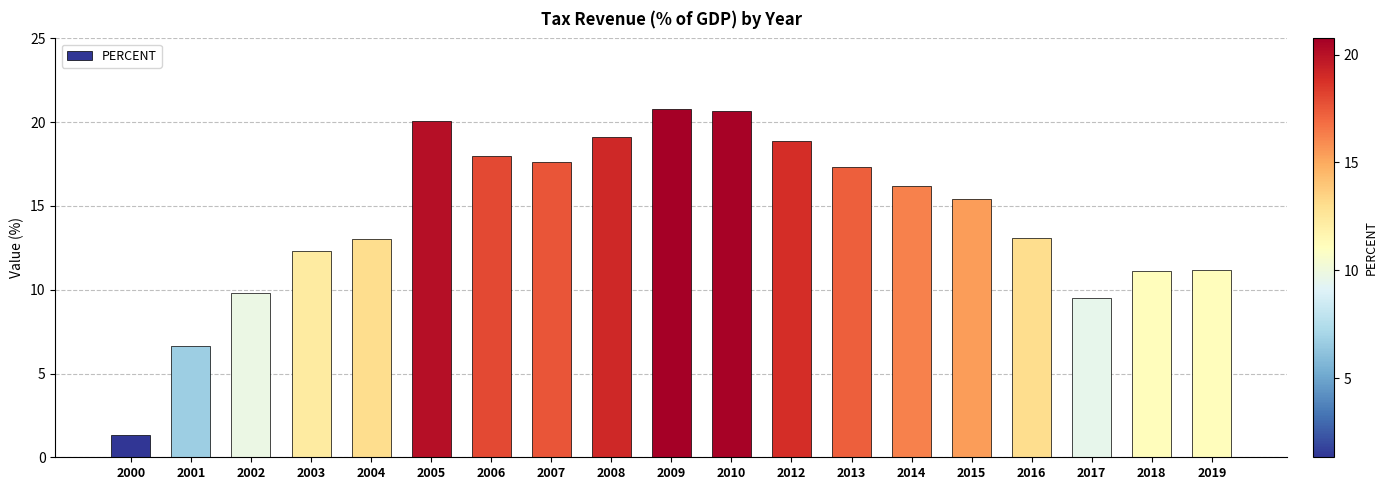

Count the number of categories in the chart.

19